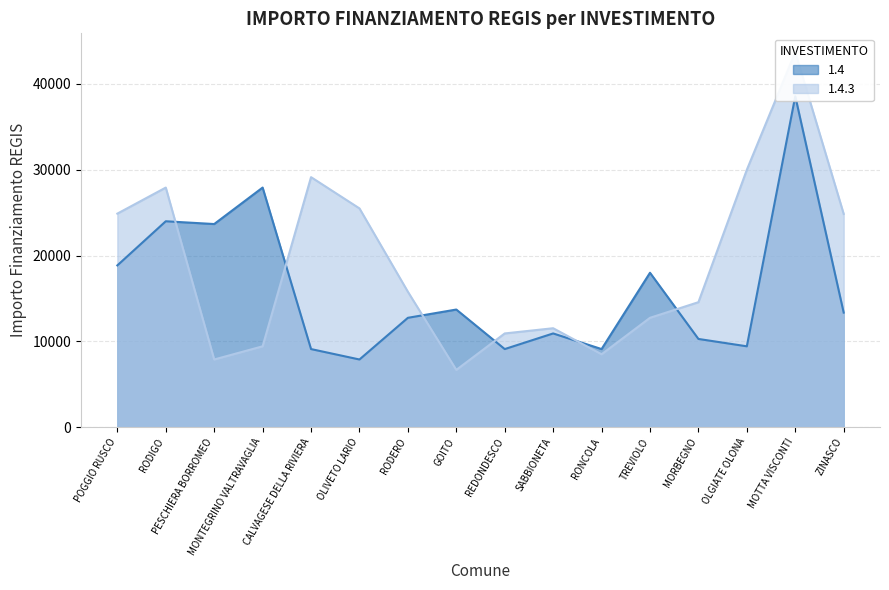

True or false: 1.4 has more than 0 points higher than both neighbors.

True